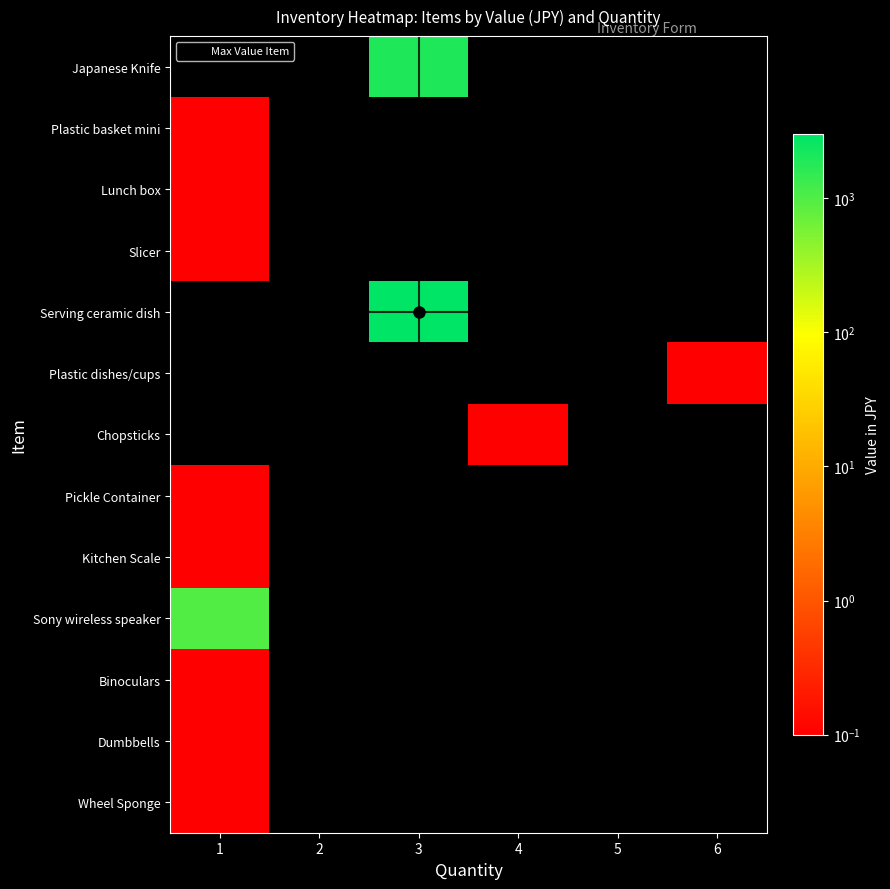

What is the greatest value displayed?

3000.0